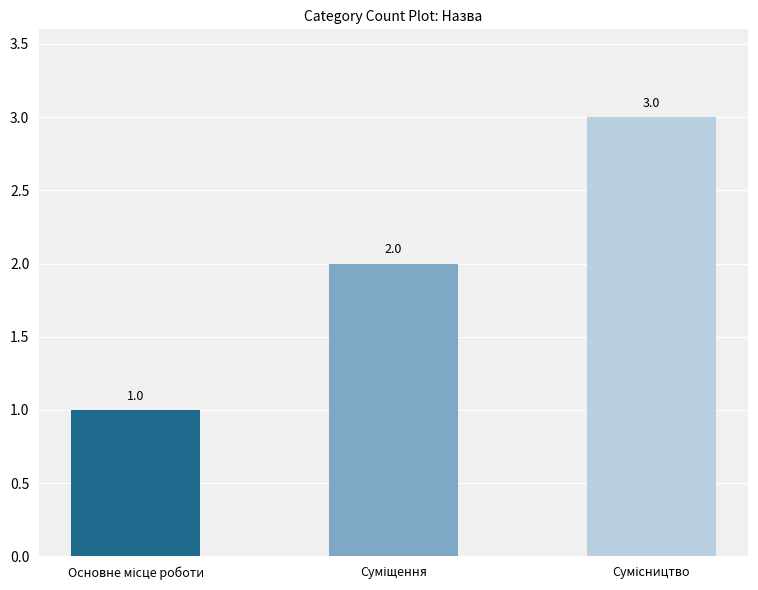

What is the maximum value shown in the chart?

3